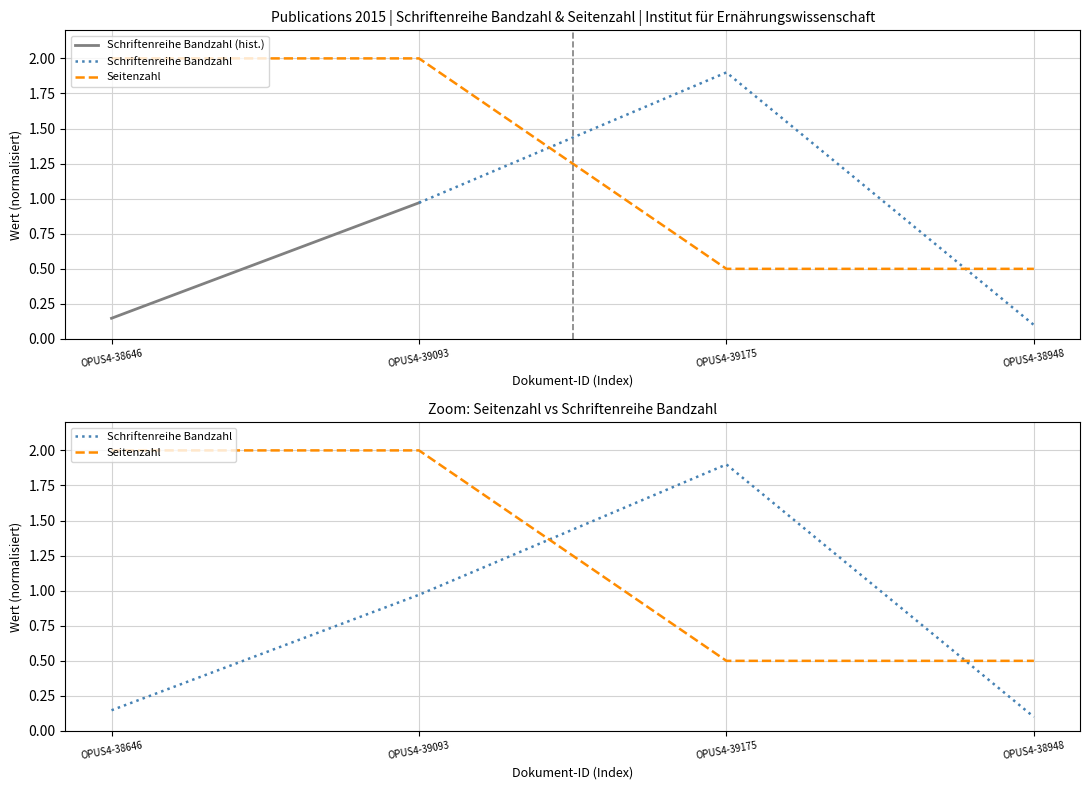

Reading right to left, extract all data points from this chart.

Schriftenreihe Bandzahl: 0.1	1.9	1.0	0.1
Seitenzahl: 0.5	0.5	2.0	2.0